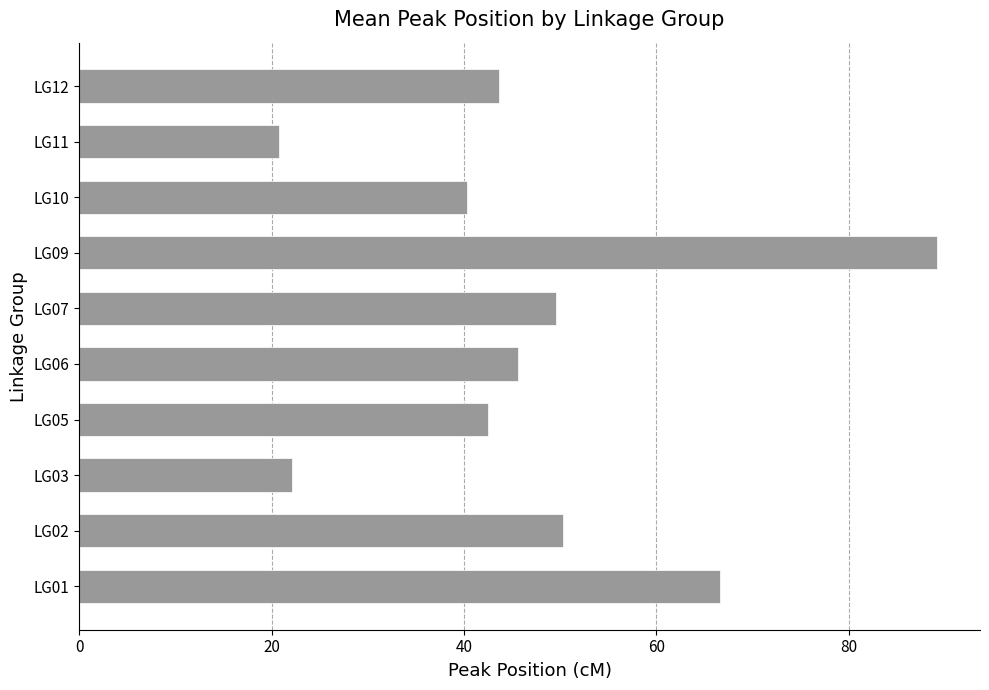

What is the difference between the maximum and minimum values?

68.4